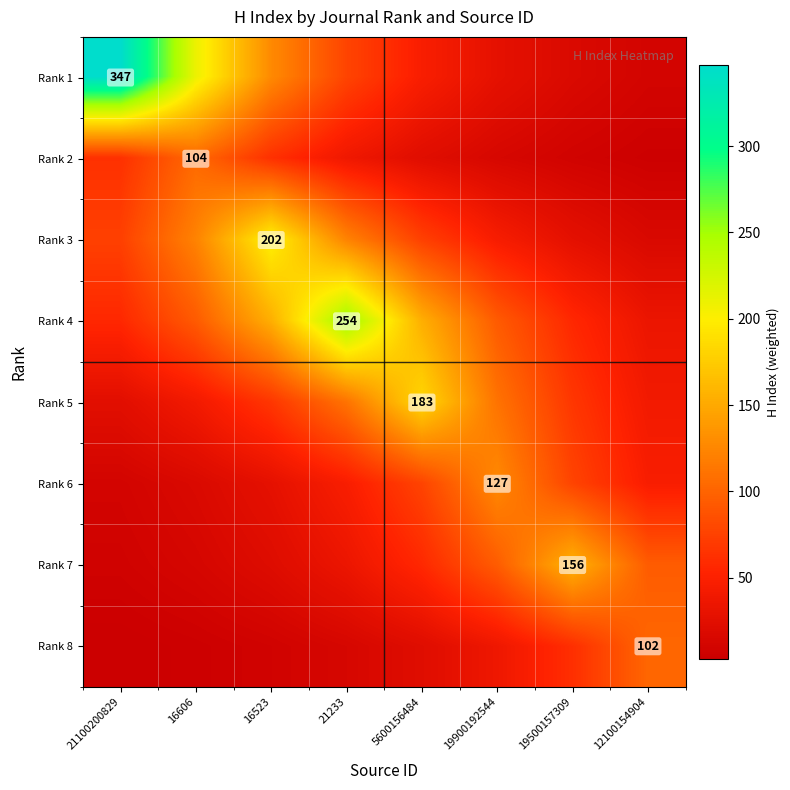

What is the spread (max minus min) of values at 12100154904?

96.8